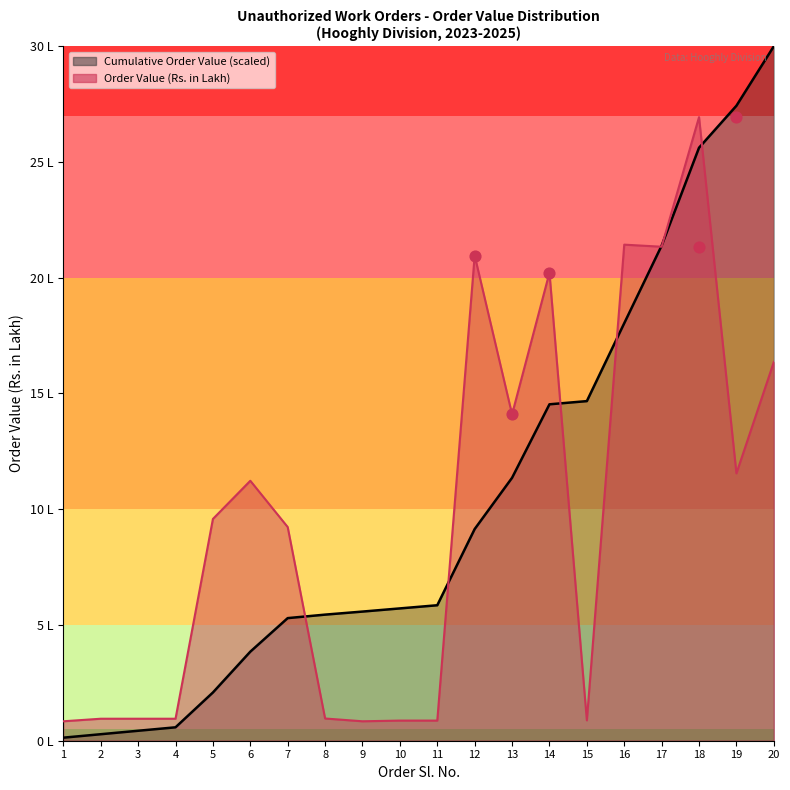

Which series has the largest total across all categories?

Cumulative Order Value (scaled)